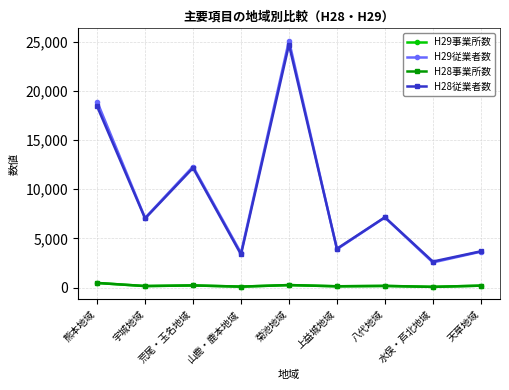

What is the minimum value for H29従業者数?

2552